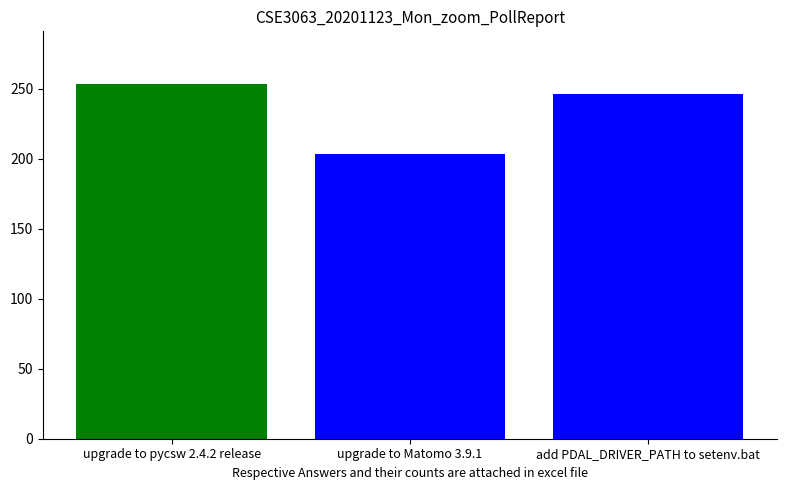

How many bars are there in total?

3